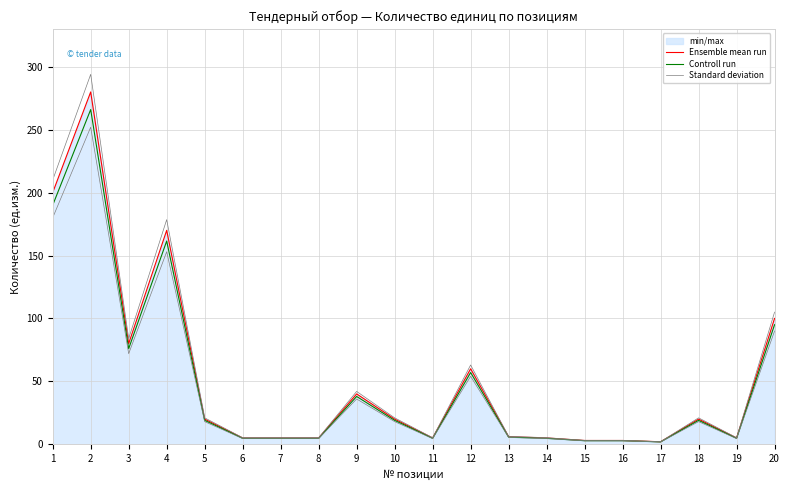

True or false: Ensemble mean run and Standard deviation intersect in this chart.

False